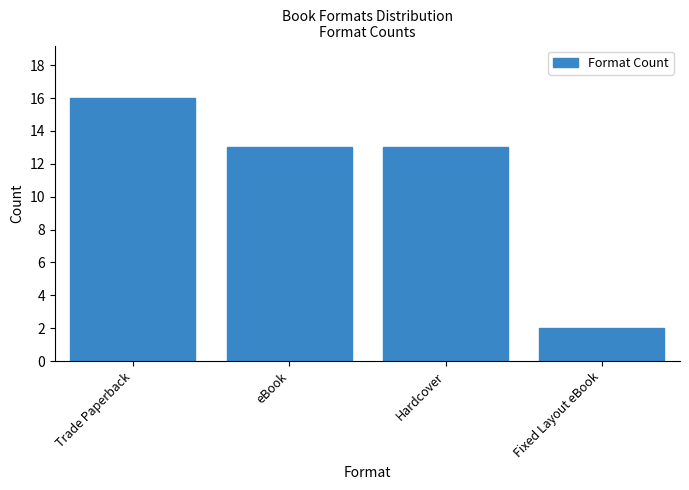

What is the average value?

11